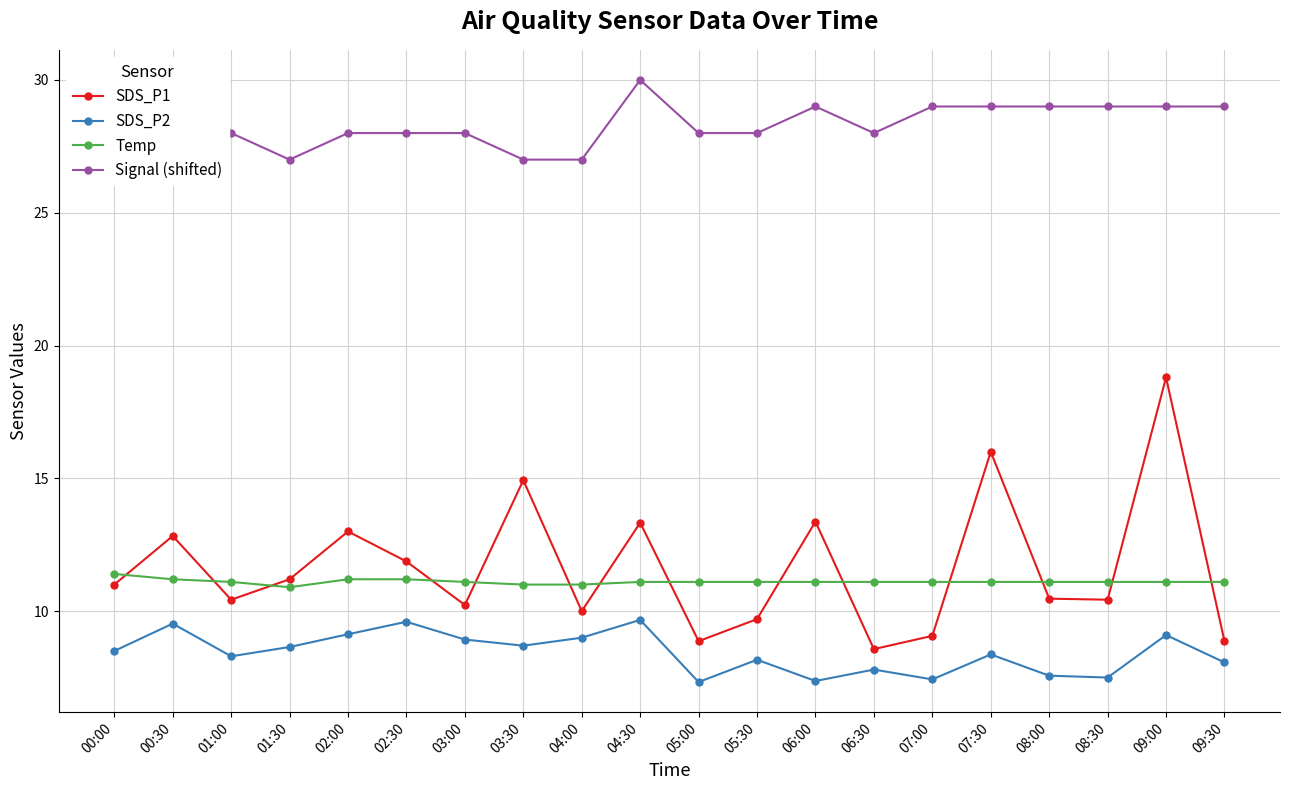

Rank the series by their maximum value, from lowest to highest.

SDS_P2, Temp, SDS_P1, Signal (shifted)